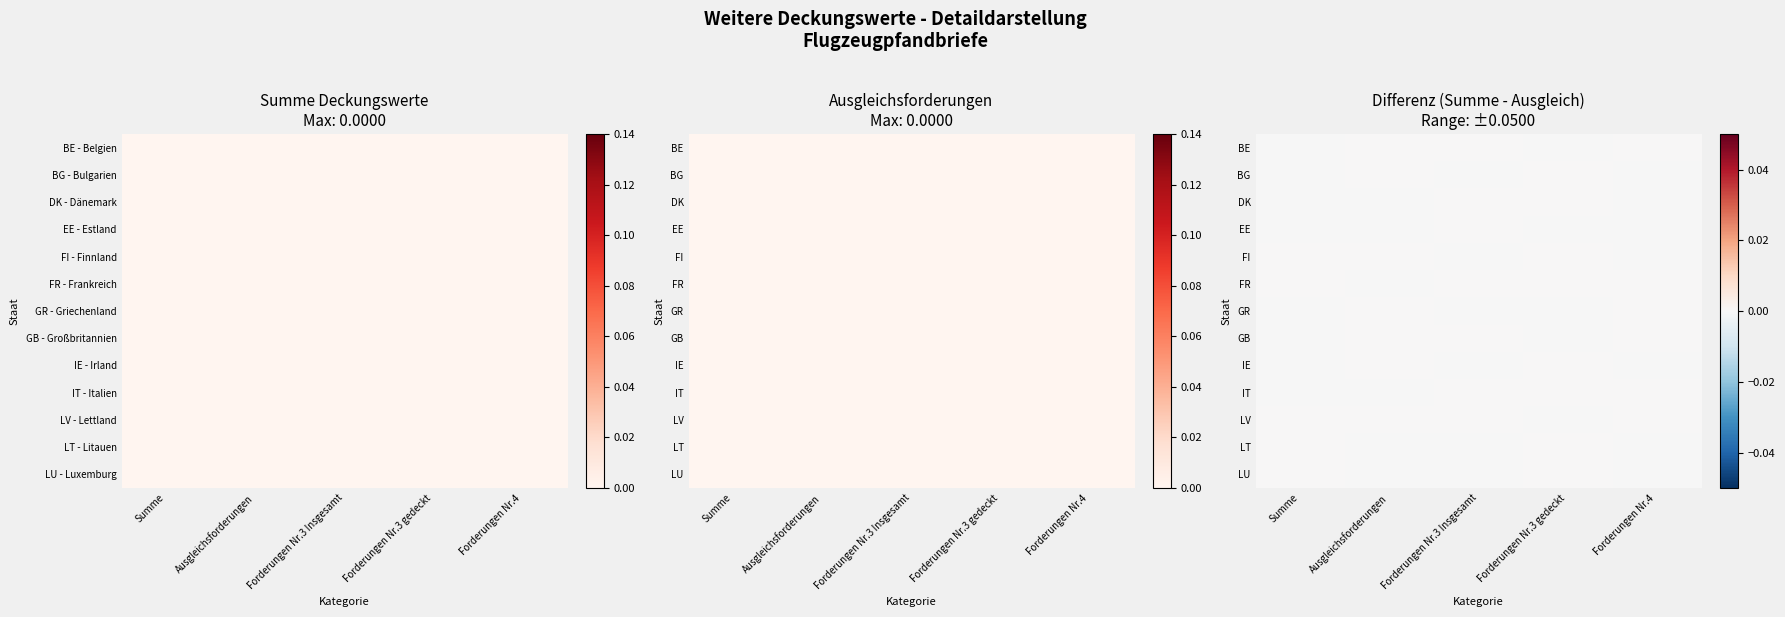

The BG series shows -0.0 at Forderungen Nr.3 Insgesamt. True or false?

False